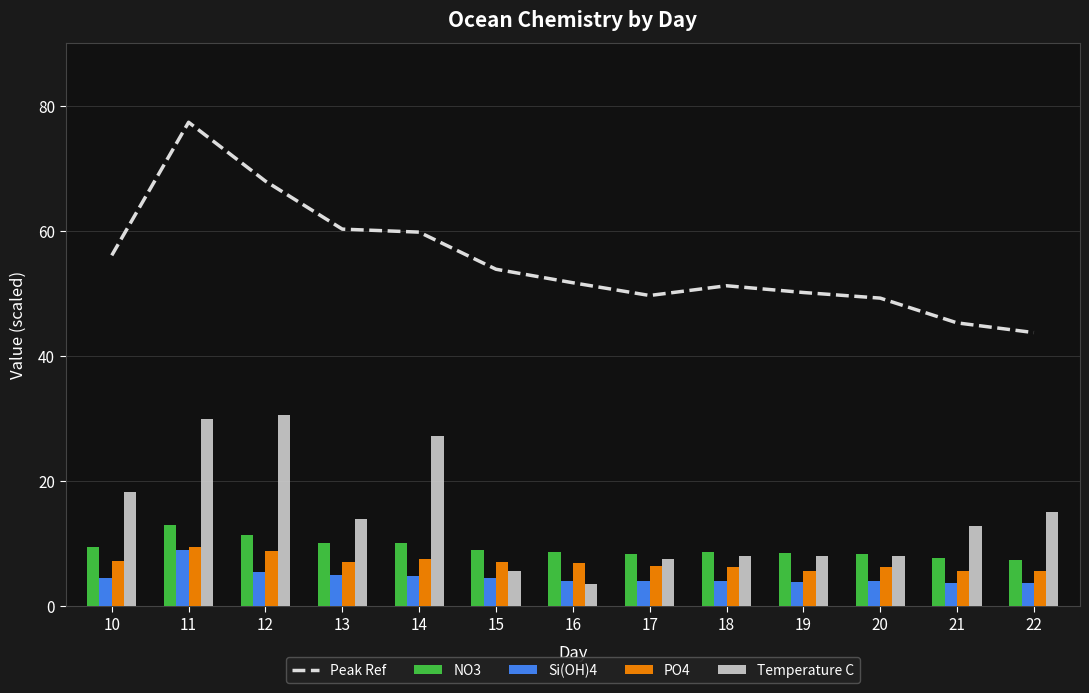

The value of PO4 at 10 is 7.2. True or false?

True